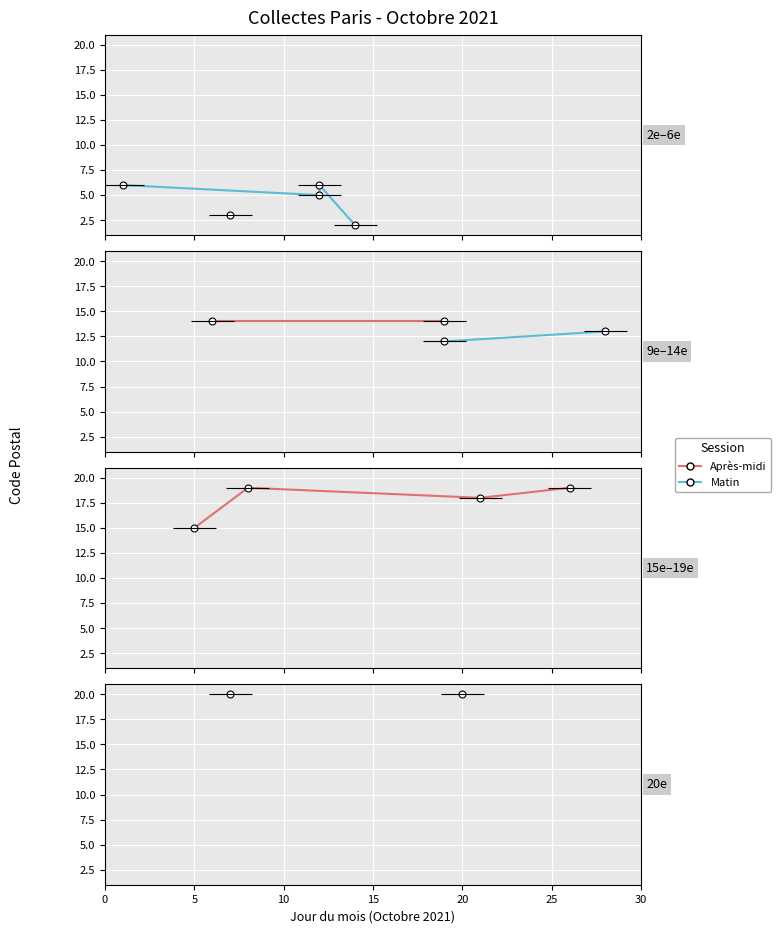

Between 2021-10-07 and 2021-10-12, which series saw the biggest shift?

Matin